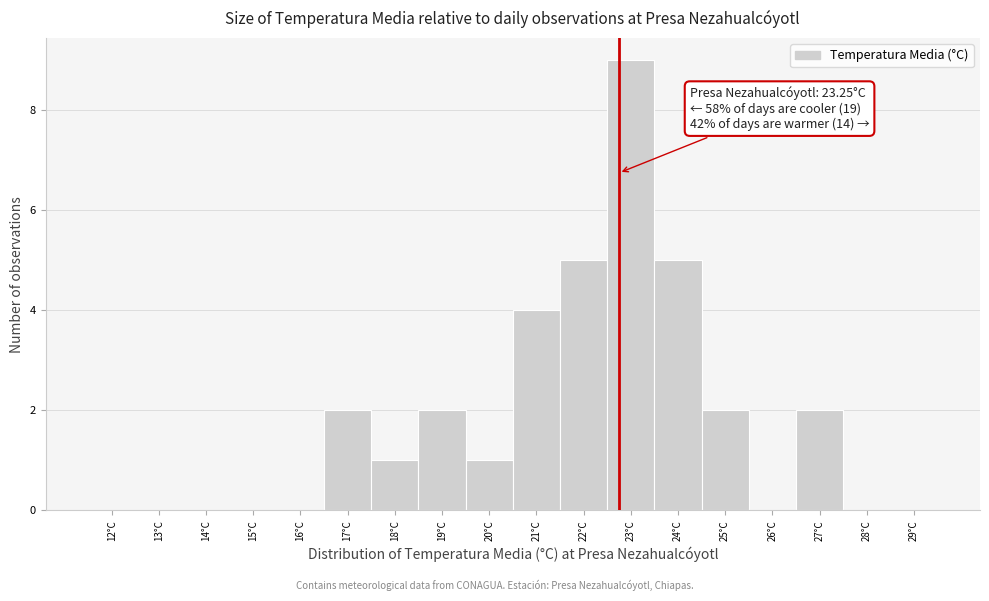

Reading left to right, extract all data points from this chart.

12°C=0	13°C=0	14°C=0	15°C=0	16°C=0	17°C=2	18°C=1	19°C=2	20°C=1	21°C=4	22°C=5	23°C=9	24°C=5	25°C=2	26°C=0	27°C=2	28°C=0	29°C=0